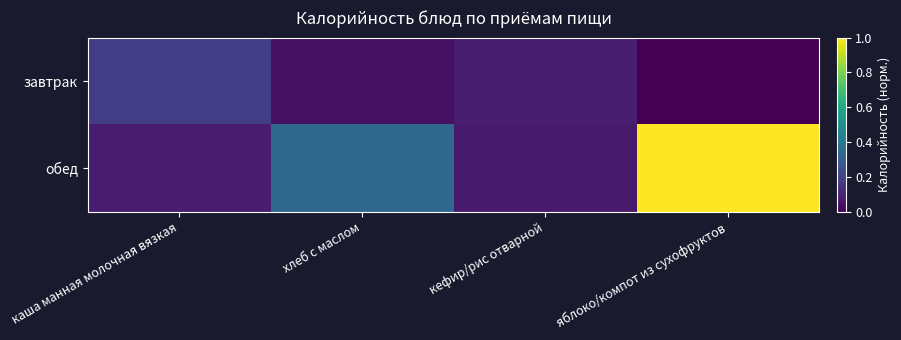

At which category is the sum across all series the highest?

яблоко/компот из сухофруктов